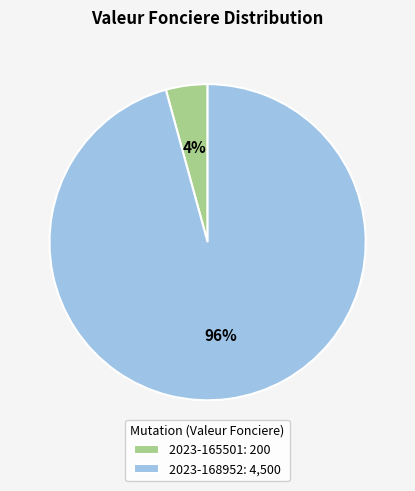

Is 2023-168952 the majority of the pie?

Yes